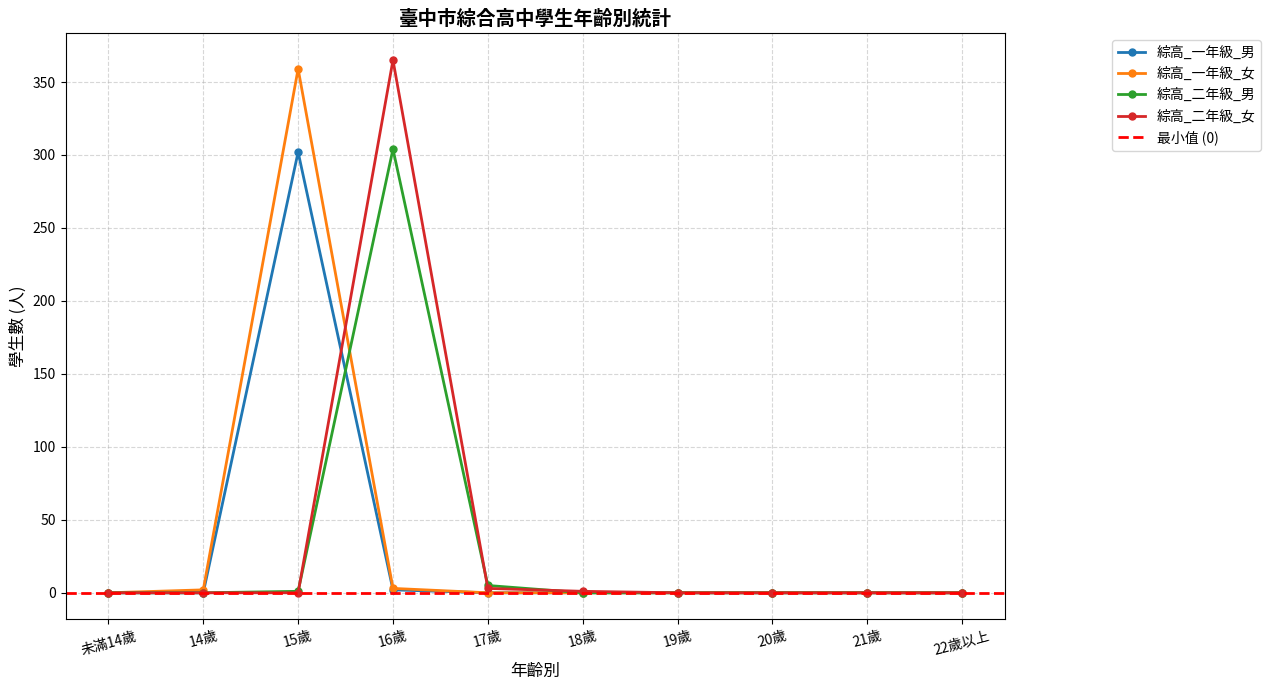

Reading left to right, what are all the values shown in this chart?

綜高_一年級_男: 未滿14歲=0	14歲=0	15歲=302	16歲=2	17歲=0	18歲=0	19歲=0	20歲=0	21歲=0	22歲以上=0
綜高_一年級_女: 未滿14歲=0	14歲=2	15歲=359	16歲=3	17歲=0	18歲=0	19歲=0	20歲=0	21歲=0	22歲以上=0
綜高_二年級_男: 未滿14歲=0	14歲=0	15歲=1	16歲=304	17歲=5	18歲=0	19歲=0	20歲=0	21歲=0	22歲以上=0
綜高_二年級_女: 未滿14歲=0	14歲=0	15歲=0	16歲=365	17歲=3	18歲=1	19歲=0	20歲=0	21歲=0	22歲以上=0